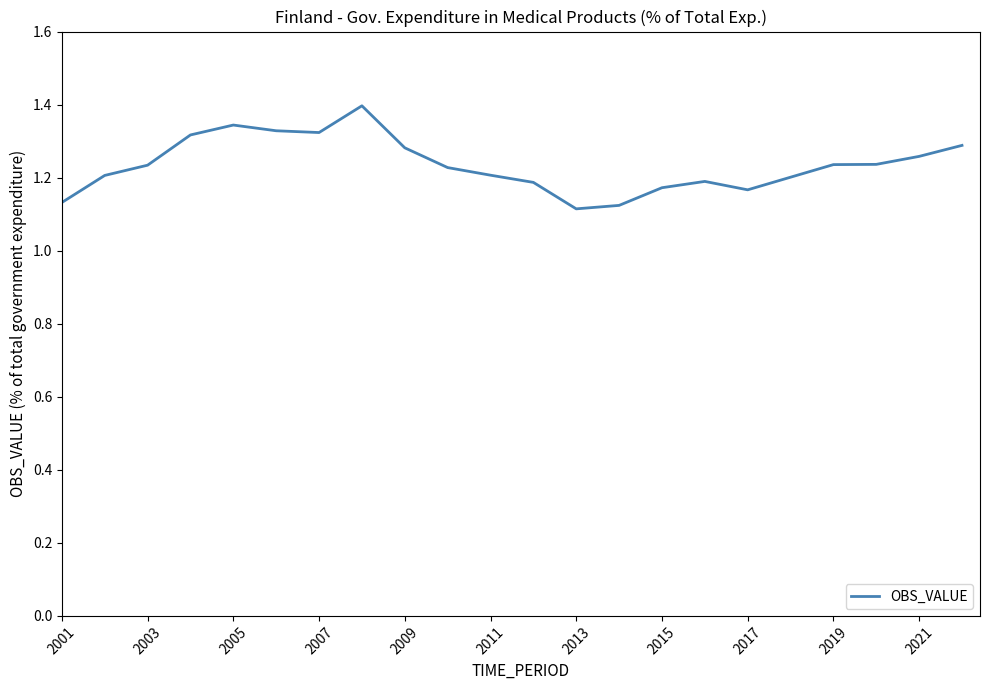

What is the greatest value displayed?

1.4